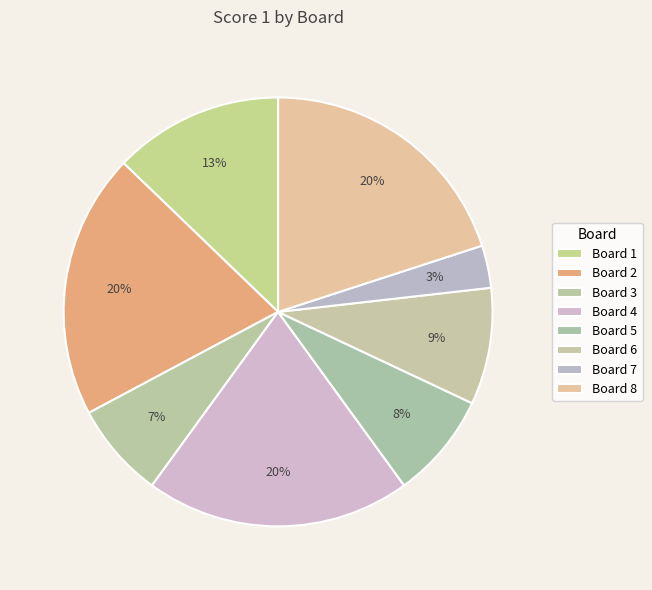

To the nearest percent, what percentage of the pie is Board 7?

3%